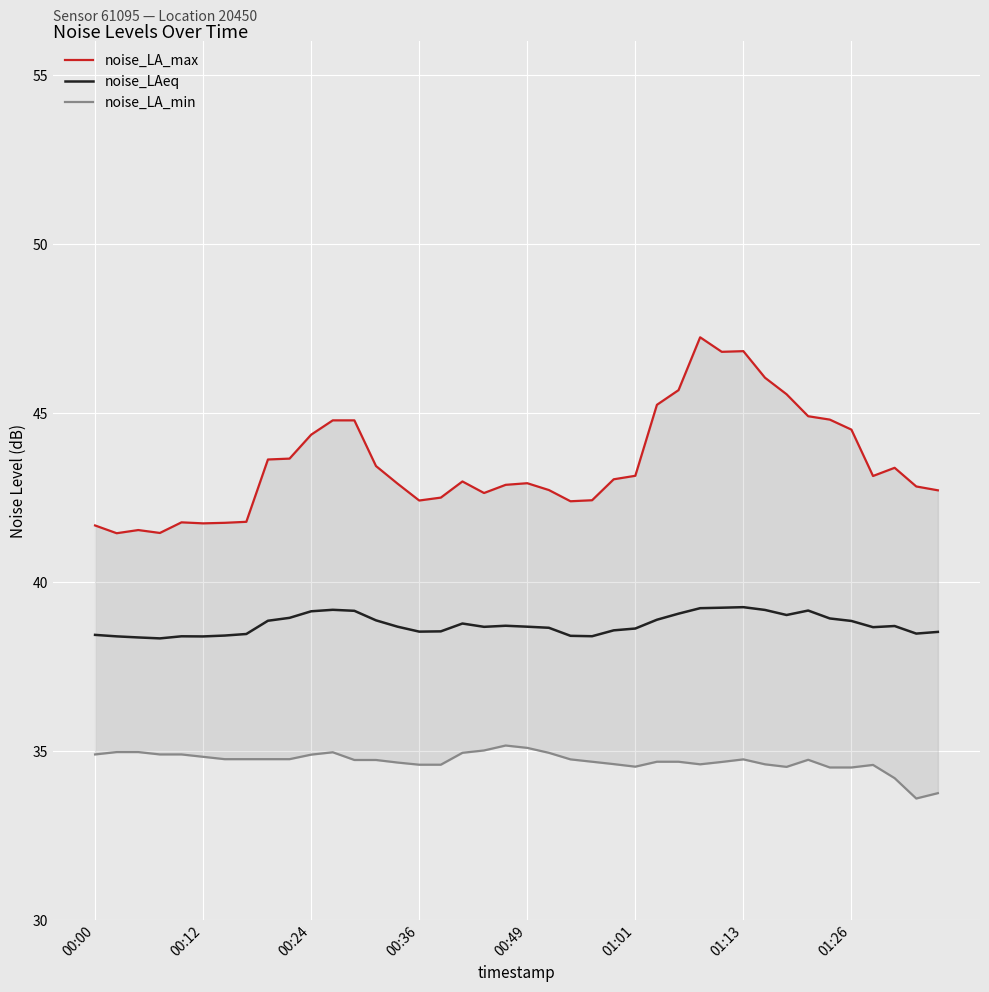

Which series has the largest total across all categories?

noise_LA_max